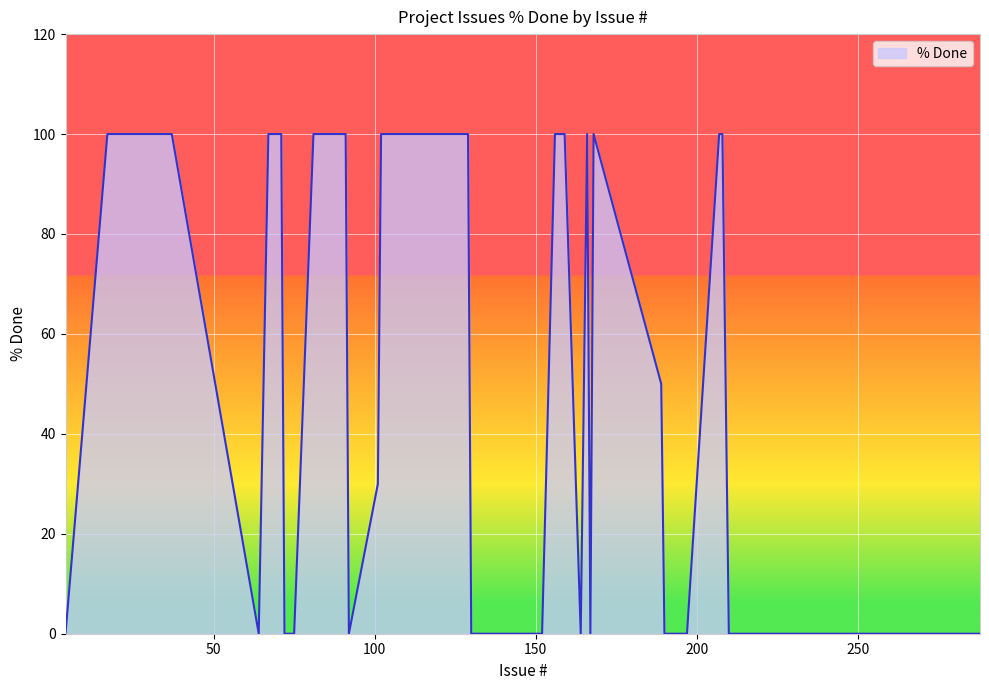

How many lines are shown in the chart?

1